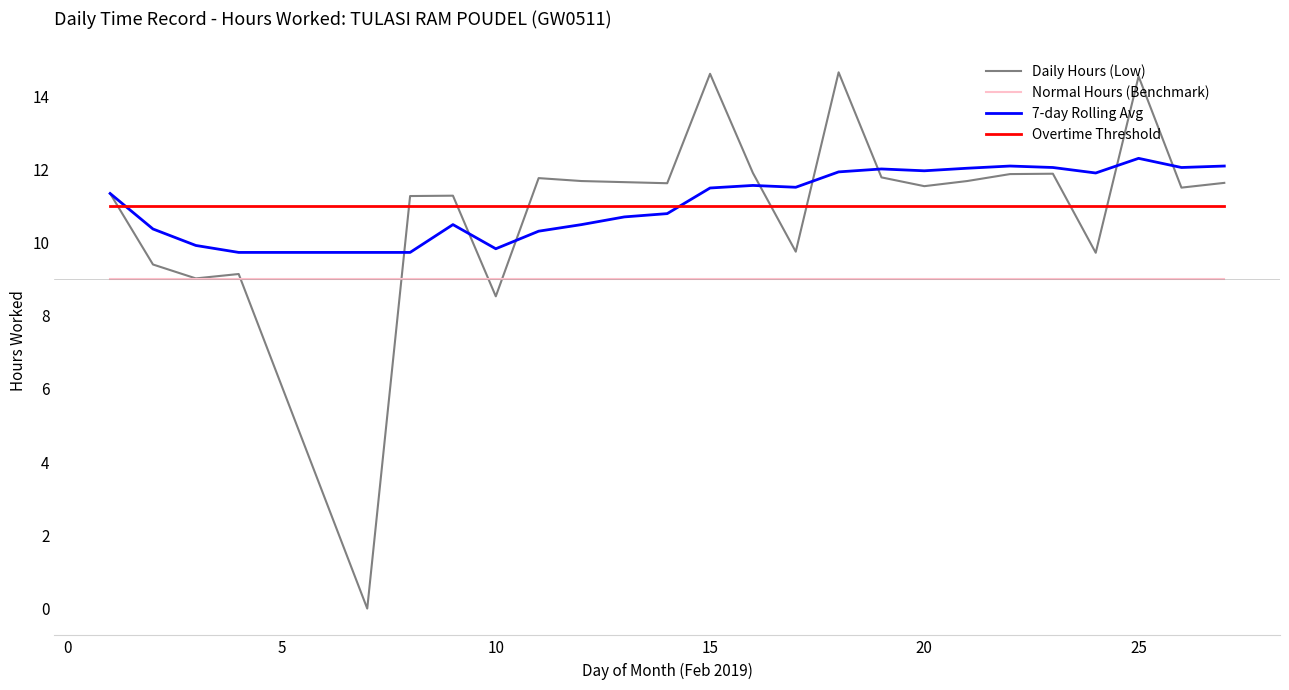

How many intersections are there between Overtime Threshold and 7-day Rolling Avg?

2